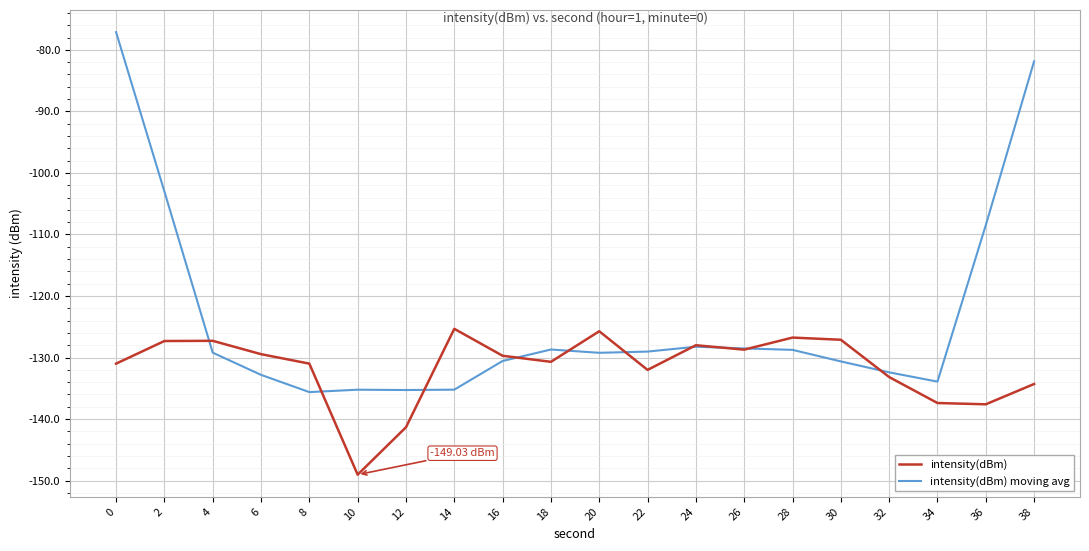

True or false: intensity(dBm) moving avg has a value of -189.3 at 8.

False